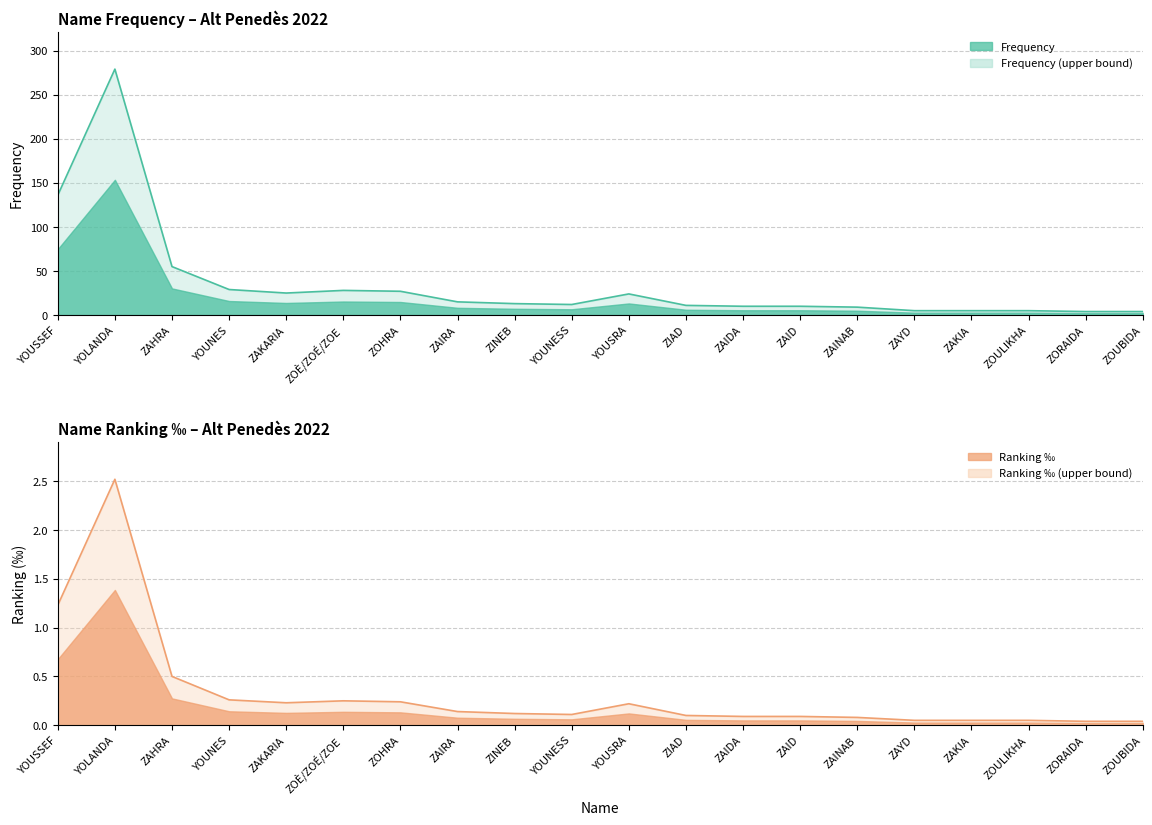

At which category does Frequency reach its first local valley?

ZAKARIA